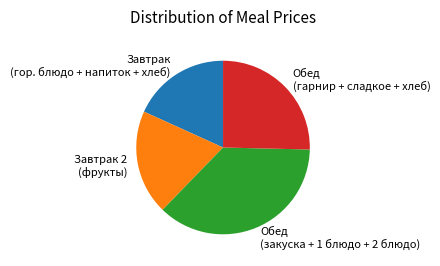

Does any single category account for the majority?

No